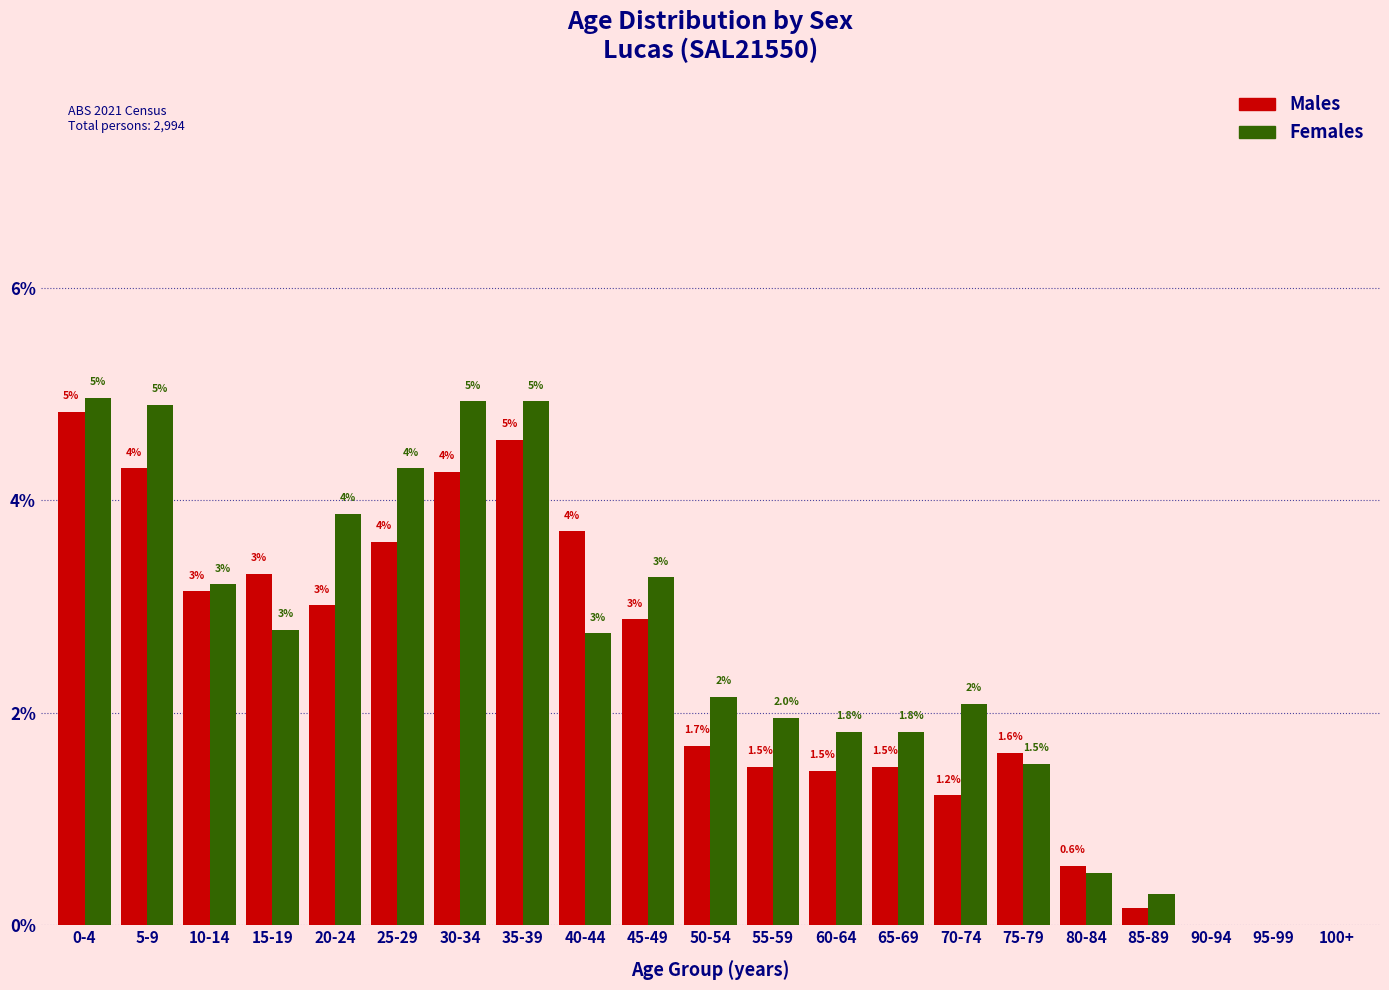

Which series changed the most between 30-34 and 90-94?

Females